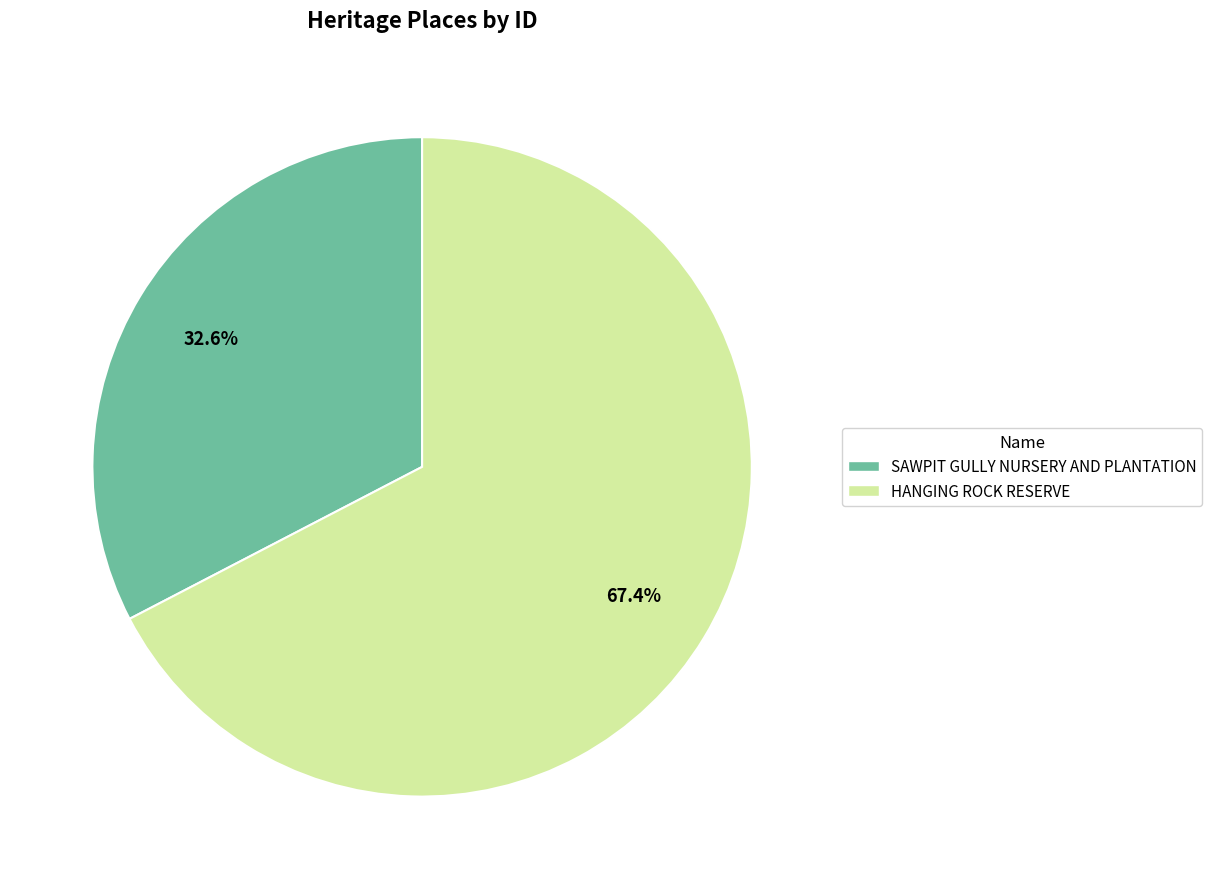

To the nearest percent, what is the average slice percentage?

50%